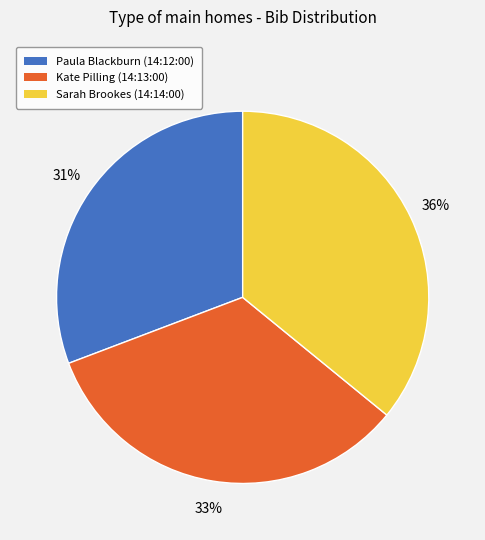

What is the largest slice in the pie chart?

Sarah Brookes (14:14:00)